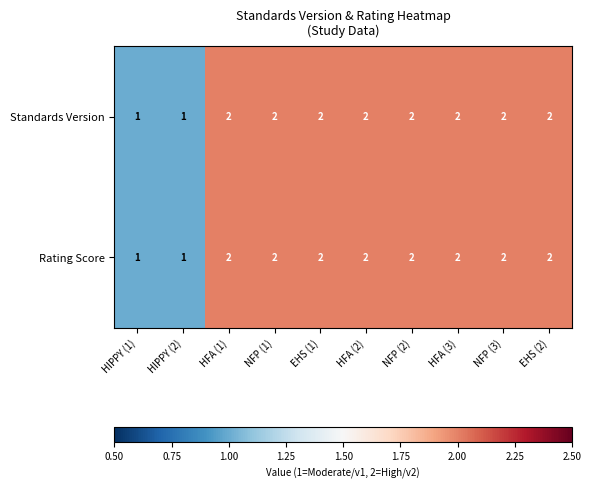

Count the Rating Score values in the range 2 to 3.

8